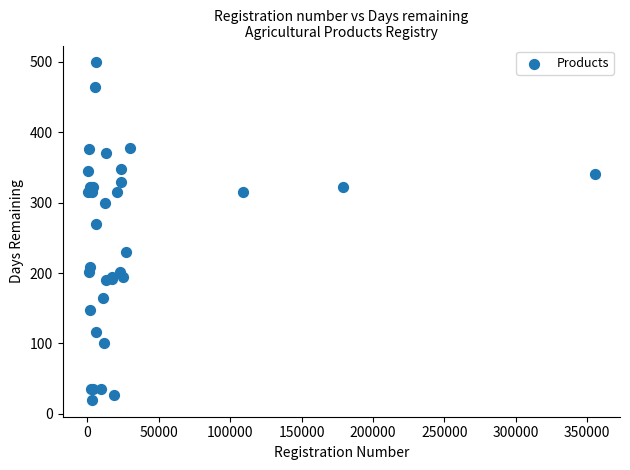

What Y value in the scatter plot is closest to 259?

269